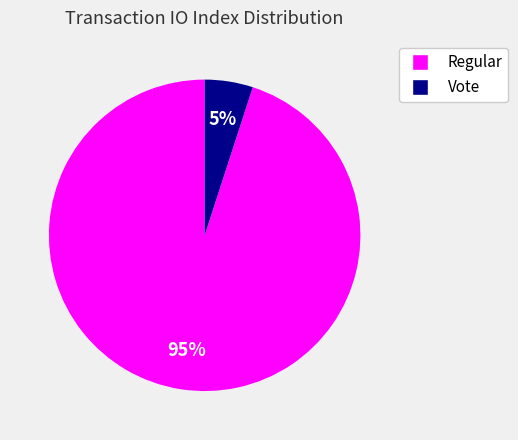

Do Vote and Regular together represent more than half of the pie?

Yes